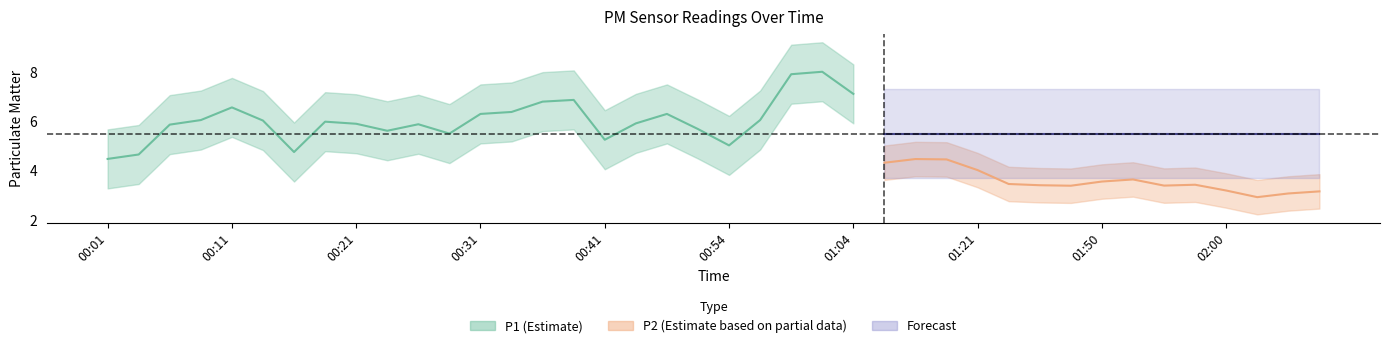

True or false: P1 and P2 intersect in this chart.

False